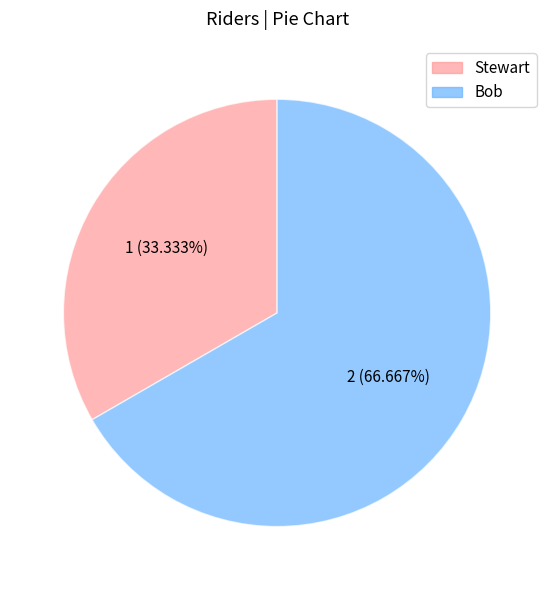

Does Stewart account for over 50% of the chart?

No